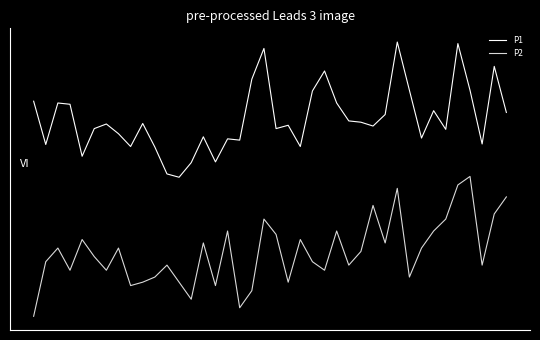

What is the maximum value for P1?

2.3